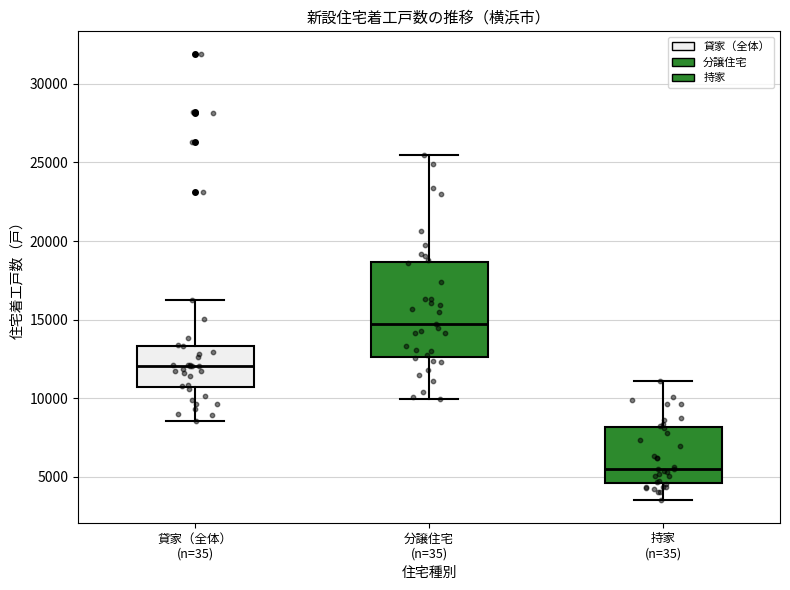

Which box is the tallest, from its lower edge to its upper edge?

分譲住宅 (n=35)